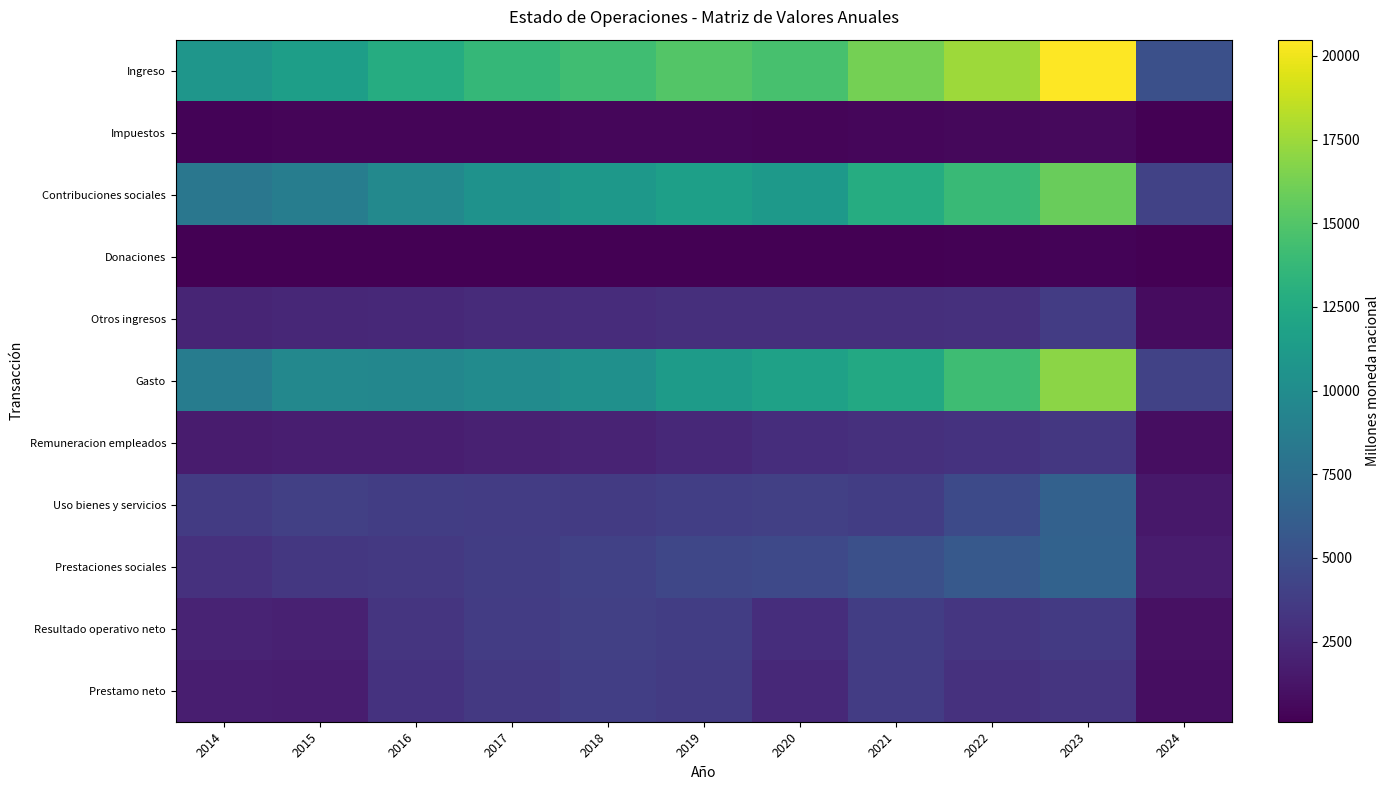

Reading left to right, transcribe all the data shown in this chart.

Ingreso: 2014=10827.4	2015=11551.4	2016=12735.8	2017=13675.3	2018=14259.9	2019=15068.3	2020=14568.9	2021=16206.4	2022=17539.6	2023=20486.4	2024=5088.2
Impuestos: 2014=321.7	2015=351.9	2016=378.8	2017=413.5	2018=434.0	2019=448.8	2020=411.2	2021=500.8	2022=544.4	2023=604.4	2024=162.3
Contribuciones sociales: 2014=8177.1	2015=8759.7	2016=9718.3	2017=10497.7	2018=10985.7	2019=11582.1	2020=11155.3	2021=12715.2	2022=13914.8	2023=15834.3	2024=4130.7
Donaciones: 2014=126.0	2015=103.2	2016=147.9	2017=158.2	2018=139.8	2019=160.9	2020=164.8	2021=169.8	2022=189.1	2023=298.3	2024=119.6
Otros ingresos: 2014=2202.6	2015=2336.6	2016=2490.8	2017=2605.9	2018=2700.4	2019=2876.5	2020=2837.6	2021=2820.7	2022=2891.3	2023=3749.4	2024=759.4
Gasto: 2014=8665.0	2015=9613.3	2016=9498.8	2017=9926.9	2018=10316.8	2019=11258.9	2020=11759.1	2021=12421.7	2022=14186.0	2023=16948.2	2024=4093.0
Remuneracion empleados: 2014=1643.8	2015=1829.4	2016=1784.8	2017=1934.8	2018=2155.5	2019=2468.8	2020=2762.0	2021=2962.3	2022=3100.1	2023=3380.5	2024=838.6
Uso bienes y servicios: 2014=3616.3	2015=3945.2	2016=3803.6	2017=3746.1	2018=3626.9	2019=3874.1	2020=3946.3	2021=3786.9	2022=4646.5	2023=6403.6	2024=1405.4
Prestaciones sociales: 2014=3046.6	2015=3441.6	2016=3491.4	2017=3791.8	2018=4061.4	2019=4409.0	2020=4595.1	2021=5114.4	2022=5828.2	2023=6506.7	2024=1658.7
Resultado operativo neto: 2014=2162.4	2015=1938.1	2016=3237.0	2017=3748.4	2018=3943.2	2019=3809.4	2020=2809.8	2021=3784.7	2022=3353.7	2023=3538.3	2024=995.1
Prestamo neto: 2014=1833.8	2015=1773.5	2016=3072.6	2017=3510.9	2018=3913.9	2019=3650.8	2020=2480.9	2021=3744.8	2022=2979.3	2023=3238.6	2024=820.3